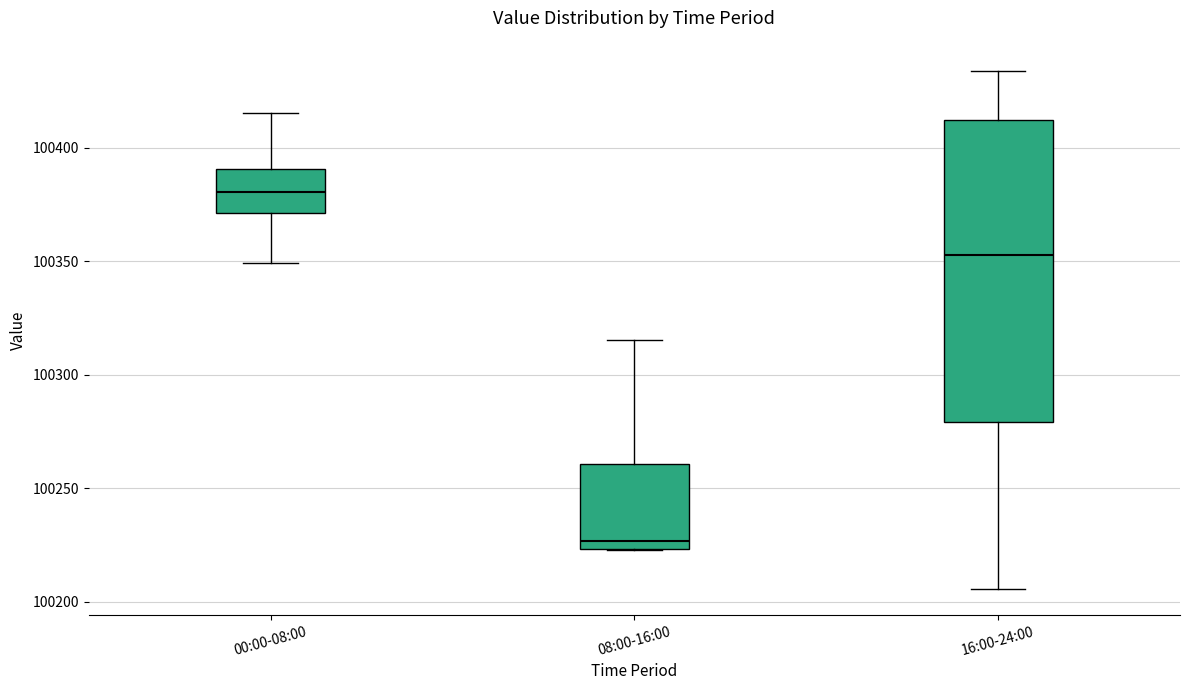

Which box is the tallest, from its lower edge to its upper edge?

16:00-24:00